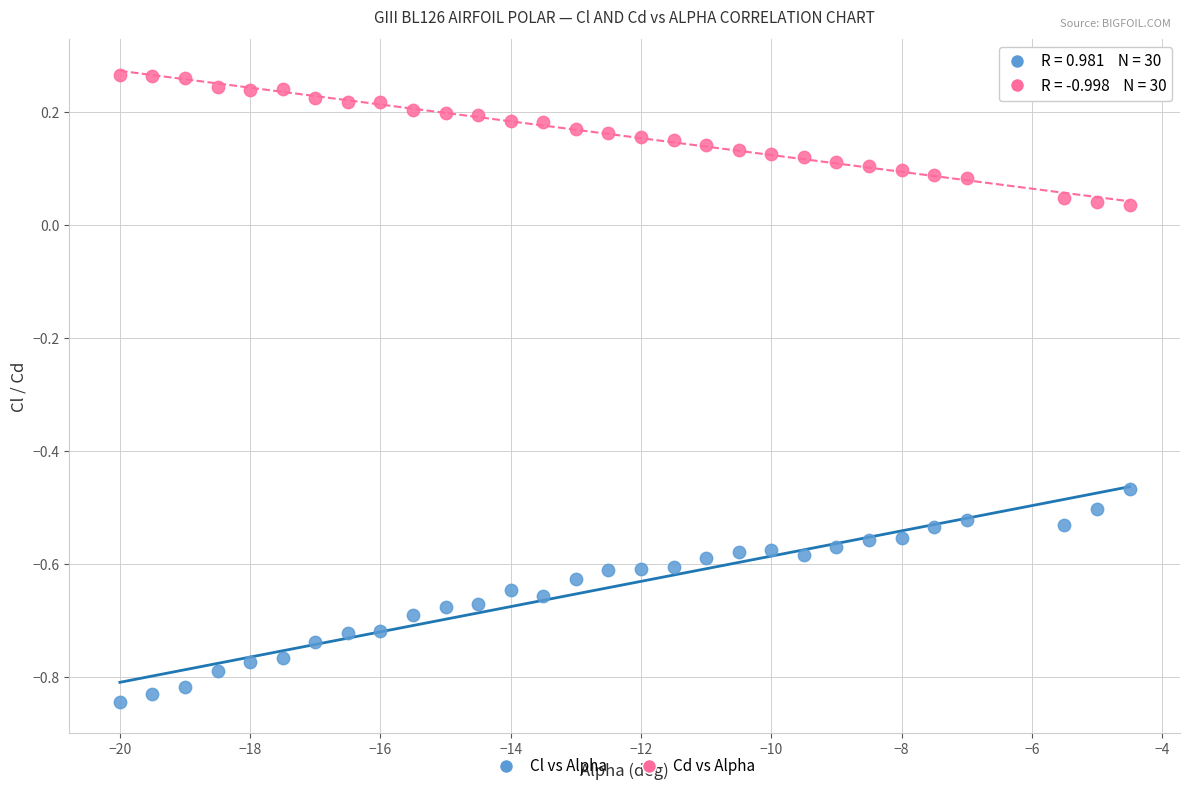

What are all the series names shown in the legend?

Cl vs Alpha, Cd vs Alpha